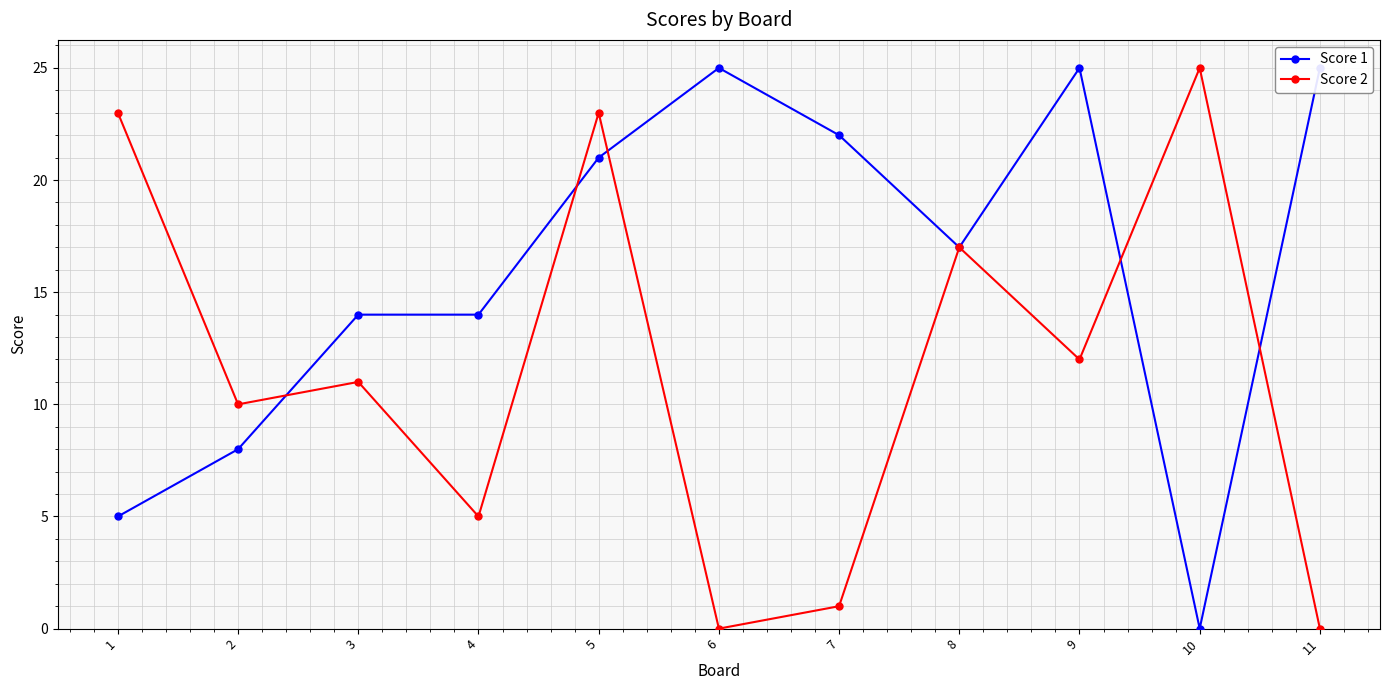

True or false: Score 2 has a value of 25 at 10.

True